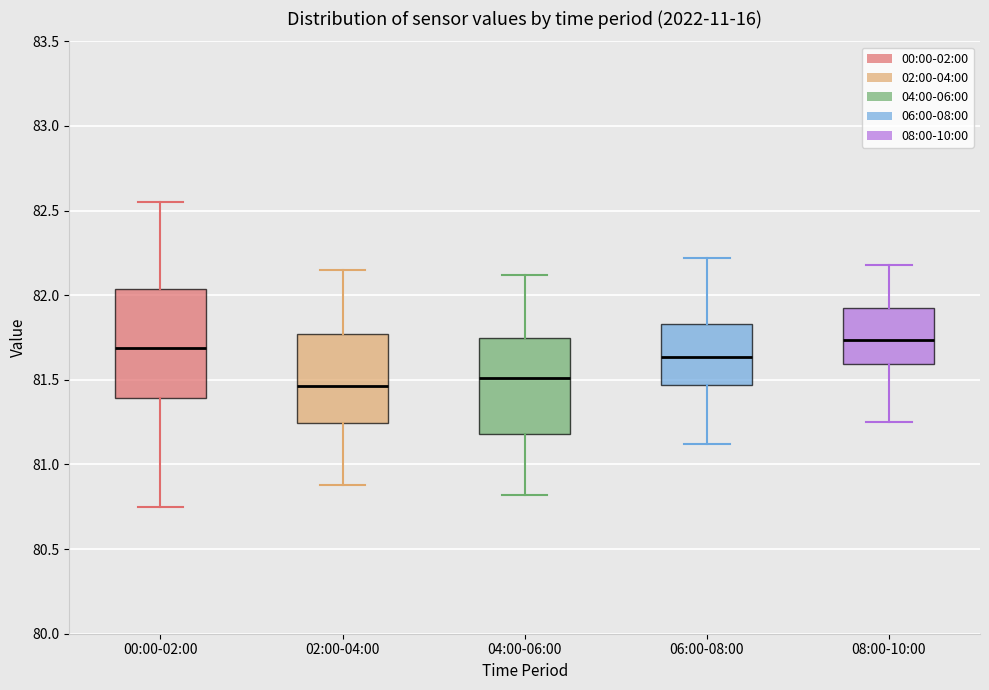

Reading left to right, transcribe this box plot: for each box, give where its median line is, the range the box spans, and where its two whiskers end, as read against the y-axis. The values are not printed on the chart, so give them approximately, as read against the axis.

00:00-02:00: median 81.70, box 81.40 to 82.05, whiskers 80.75 to 82.55
02:00-04:00: median 81.45, box 81.25 to 81.75, whiskers 80.90 to 82.15
04:00-06:00: median 81.50, box 81.20 to 81.75, whiskers 80.80 to 82.10
06:00-08:00: median 81.65, box 81.45 to 81.85, whiskers 81.10 to 82.20
08:00-10:00: median 81.75, box 81.60 to 81.90, whiskers 81.25 to 82.20